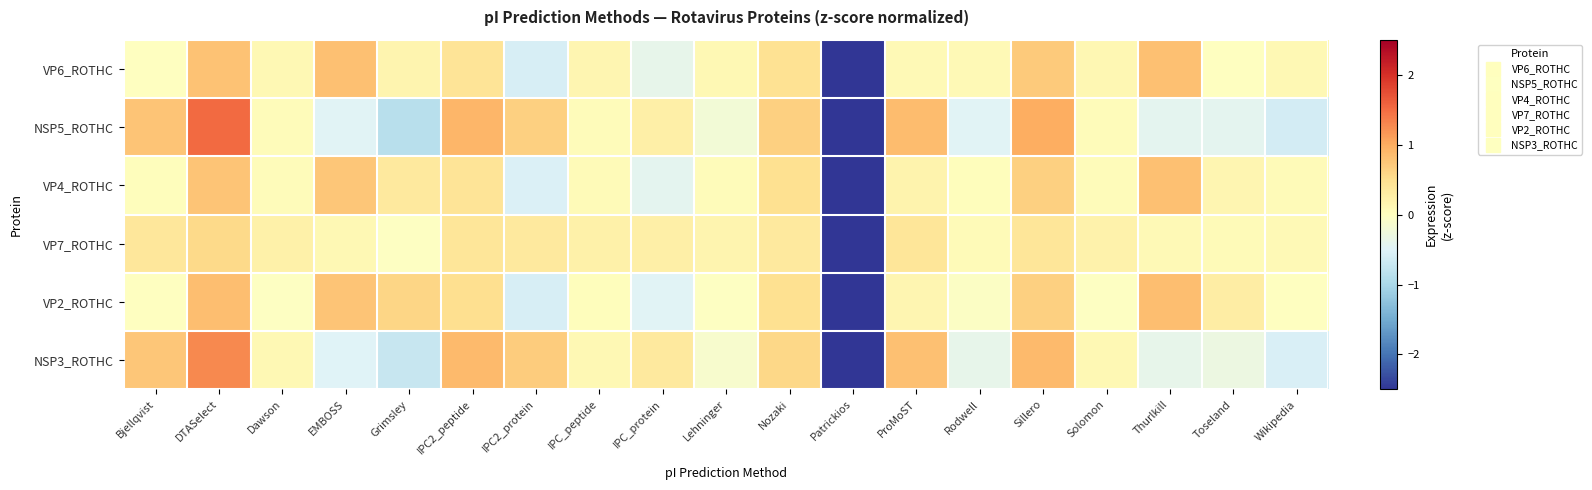

Reading right to left, what are all the values shown in this chart?

VP6_ROTHC: Wikipedia=0.1	Toseland=-0.0	Thurlkill=0.8	Solomon=0.1	Sillero=0.7	Rodwell=0.1	ProMoST=0.1	Patrickios=-3.9	Nozaki=0.5	Lehninger=0.1	IPC_protein=-0.4	IPC_peptide=0.2	IPC2_protein=-0.6	IPC2_peptide=0.4	Grimsley=0.2	EMBOSS=0.8	Dawson=0.1	DTASelect=0.8	Bjellqvist=-0.0
NSP5_ROTHC: Wikipedia=-0.6	Toseland=-0.4	Thurlkill=-0.4	Solomon=0.1	Sillero=1.0	Rodwell=-0.5	ProMoST=0.8	Patrickios=-3.3	Nozaki=0.6	Lehninger=-0.2	IPC_protein=0.3	IPC_peptide=0.1	IPC2_protein=0.6	IPC2_peptide=0.9	Grimsley=-0.9	EMBOSS=-0.5	Dawson=0.1	DTASelect=1.5	Bjellqvist=0.8
VP4_ROTHC: Wikipedia=0.1	Toseland=0.1	Thurlkill=0.8	Solomon=0.1	Sillero=0.7	Rodwell=0.0	ProMoST=0.2	Patrickios=-4.0	Nozaki=0.5	Lehninger=0.1	IPC_protein=-0.4	IPC_peptide=0.1	IPC2_protein=-0.5	IPC2_peptide=0.4	Grimsley=0.4	EMBOSS=0.8	Dawson=0.1	DTASelect=0.8	Bjellqvist=0.0
VP7_ROTHC: Wikipedia=0.1	Toseland=0.1	Thurlkill=0.1	Solomon=0.2	Sillero=0.4	Rodwell=0.1	ProMoST=0.4	Patrickios=-4.2	Nozaki=0.3	Lehninger=0.2	IPC_protein=0.2	IPC_peptide=0.2	IPC2_protein=0.3	IPC2_peptide=0.4	Grimsley=-0.0	EMBOSS=0.1	Dawson=0.2	DTASelect=0.6	Bjellqvist=0.4
VP2_ROTHC: Wikipedia=-0.0	Toseland=0.3	Thurlkill=0.8	Solomon=-0.0	Sillero=0.7	Rodwell=-0.1	ProMoST=0.1	Patrickios=-3.9	Nozaki=0.5	Lehninger=-0.0	IPC_protein=-0.5	IPC_peptide=0.0	IPC2_protein=-0.6	IPC2_peptide=0.5	Grimsley=0.6	EMBOSS=0.8	Dawson=-0.0	DTASelect=0.8	Bjellqvist=-0.0
NSP3_ROTHC: Wikipedia=-0.5	Toseland=-0.3	Thurlkill=-0.4	Solomon=0.1	Sillero=0.9	Rodwell=-0.4	ProMoST=0.8	Patrickios=-3.5	Nozaki=0.6	Lehninger=-0.1	IPC_protein=0.3	IPC_peptide=0.1	IPC2_protein=0.7	IPC2_peptide=0.9	Grimsley=-0.7	EMBOSS=-0.5	Dawson=0.1	DTASelect=1.3	Bjellqvist=0.7